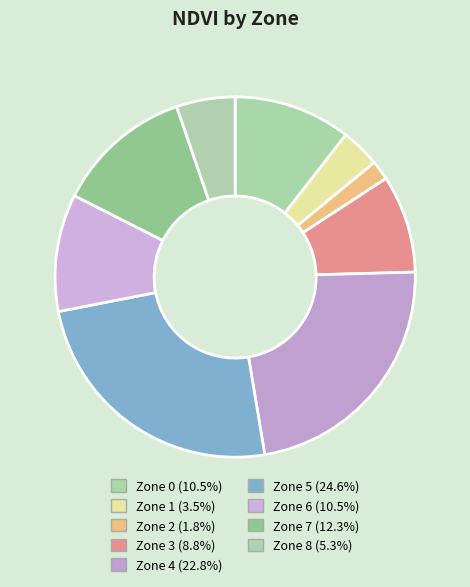

To the nearest percent, what is the difference between the Zone 1 and Zone 3 slice percentages?

5%